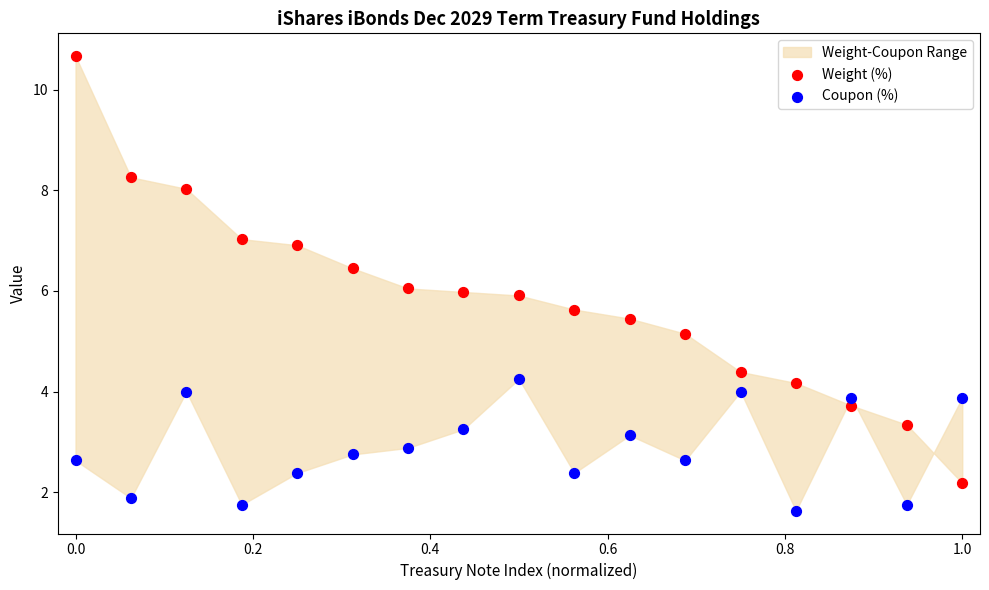

Which series reaches the maximum Y coordinate?

Weight (%)